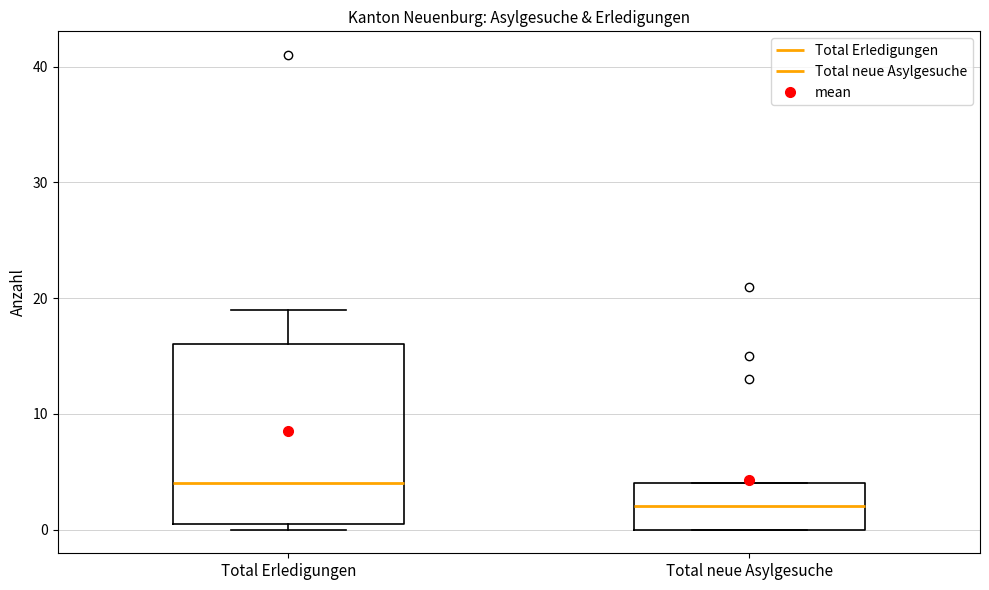

Which box has the highest median line?

Total Erledigungen